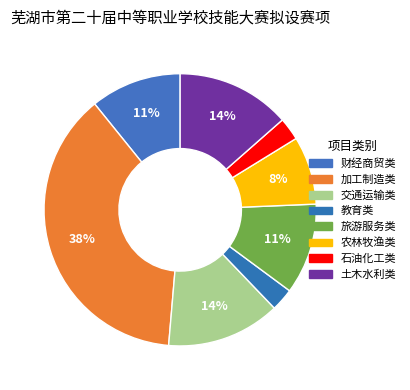

To the nearest percent, what is the difference between the largest and smallest slice percentages?

35%